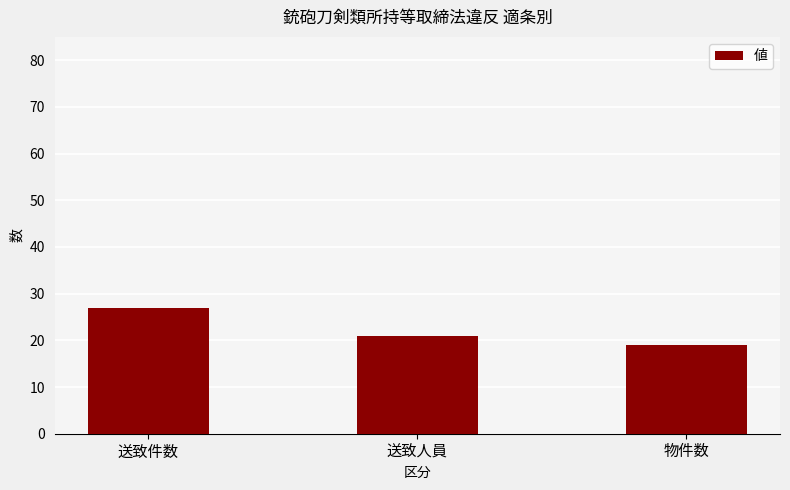

How many values are below 21?

1